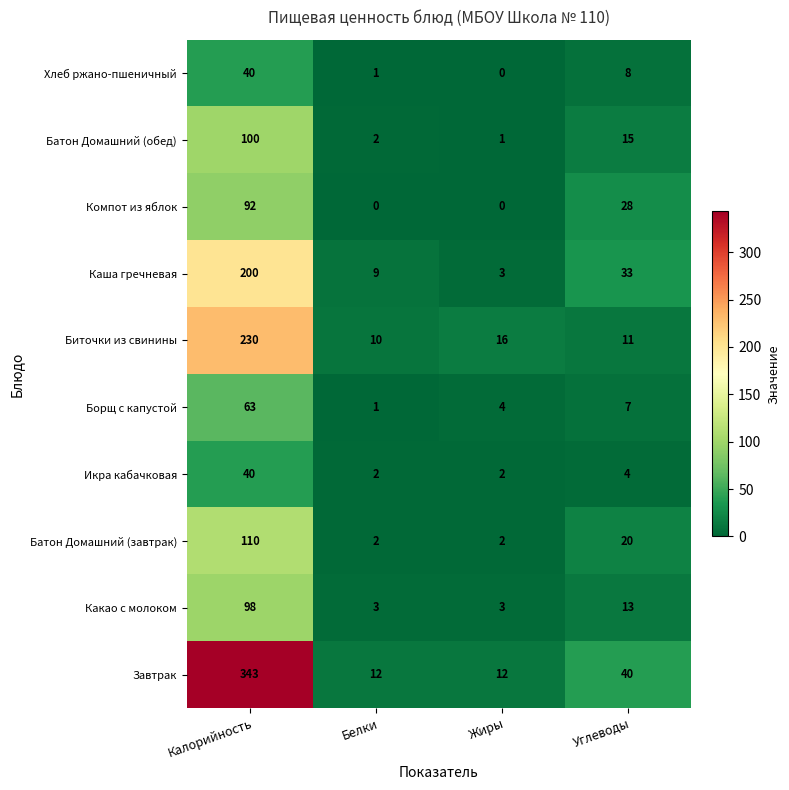

At which category is the sum across all series the highest?

Калорийность